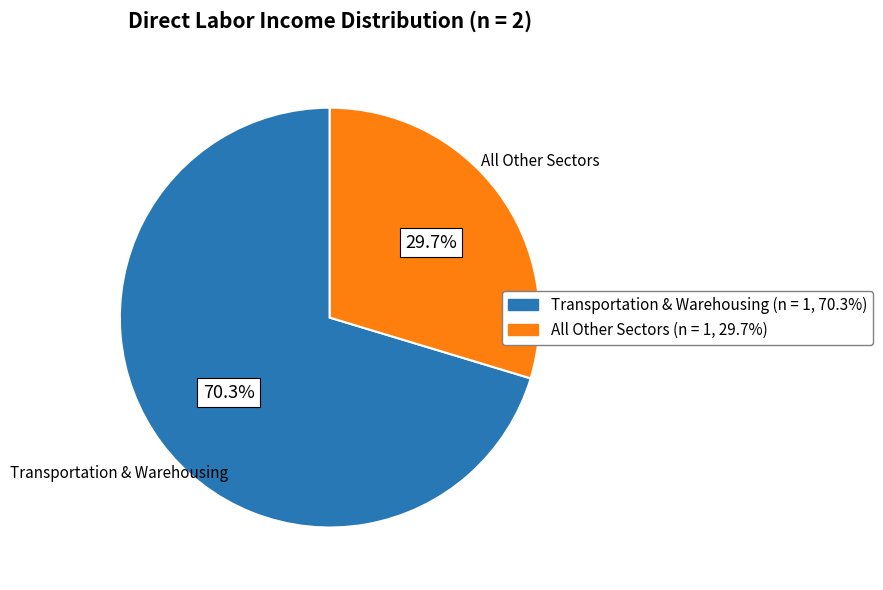

Does any single category account for the majority?

Yes